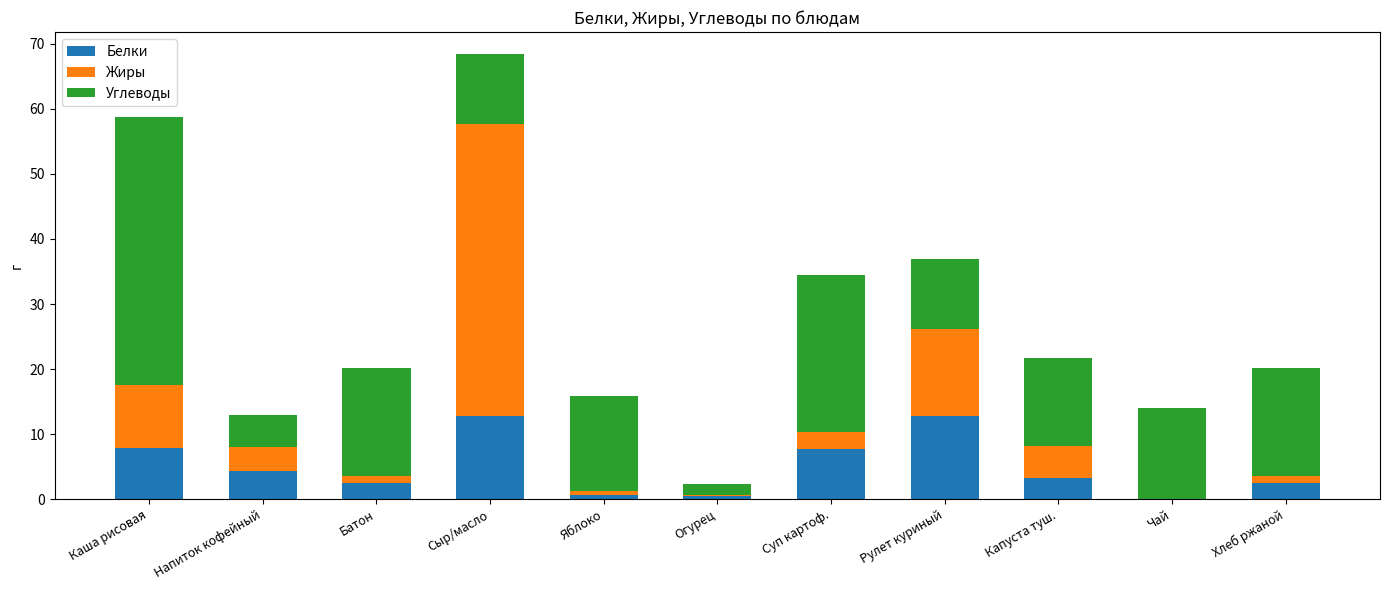

Is it true that Белки equals 12.7 at Рулет куриный?

True